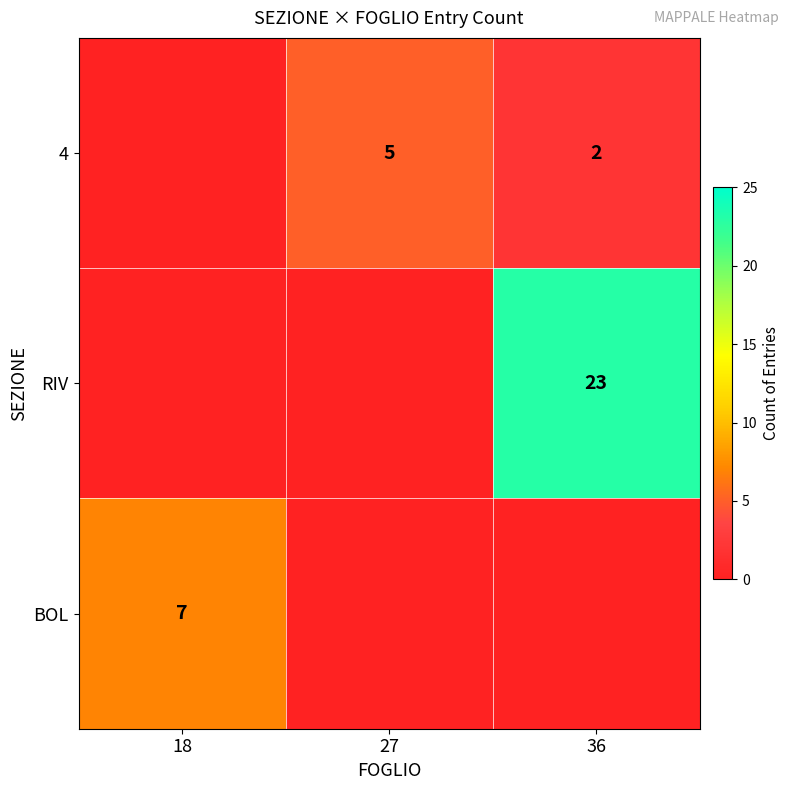

What is the difference between the highest and lowest values at 27?

5